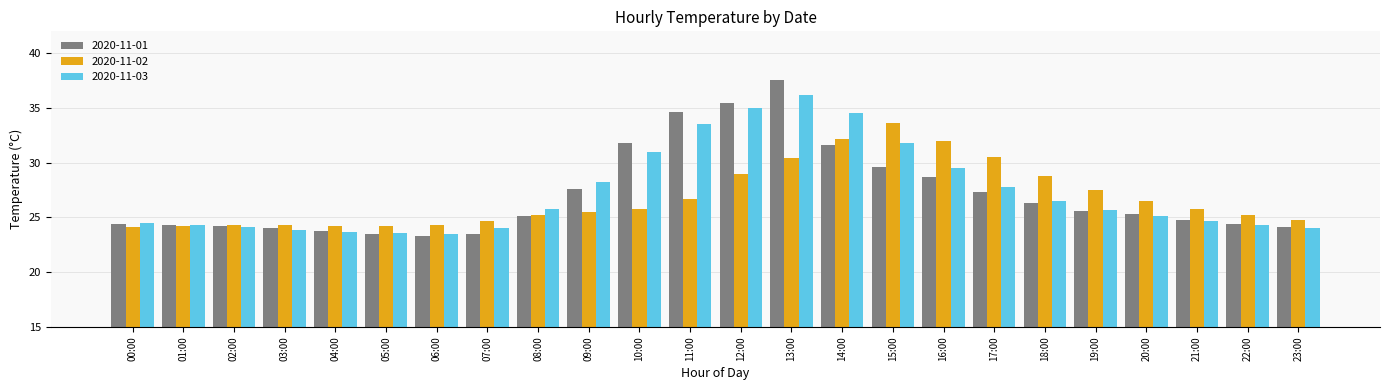

List the series in order of their peak value, highest first.

2020-11-01, 2020-11-03, 2020-11-02